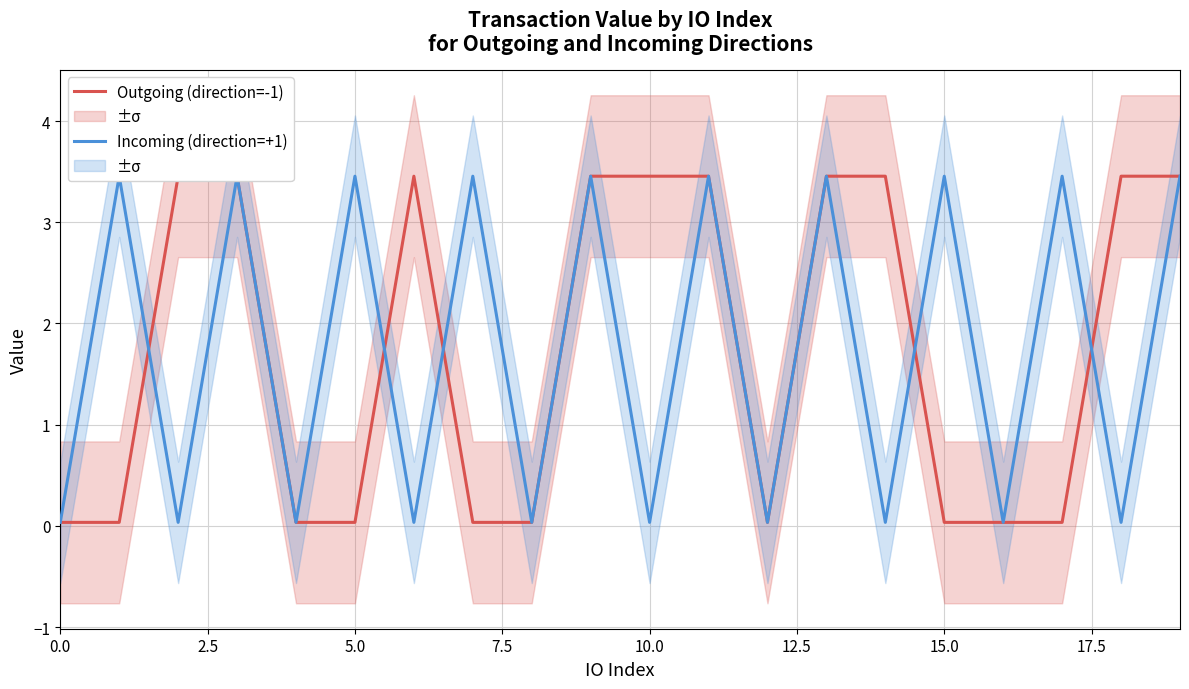

Which series has the largest total across all categories?

Outgoing (direction=-1)